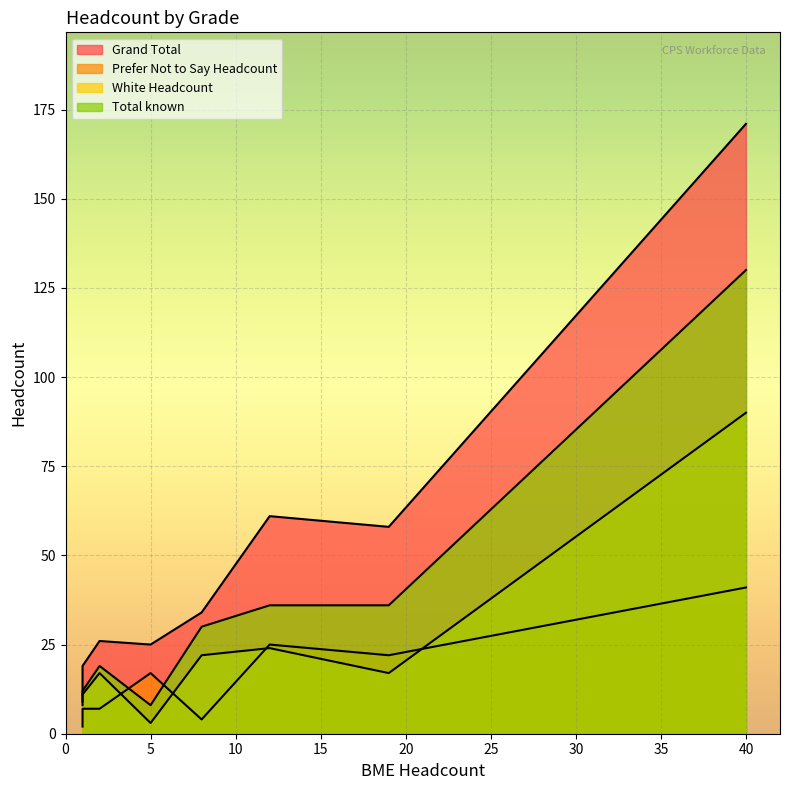

What is the difference between the maximum and minimum values in the White Headcount series?

87